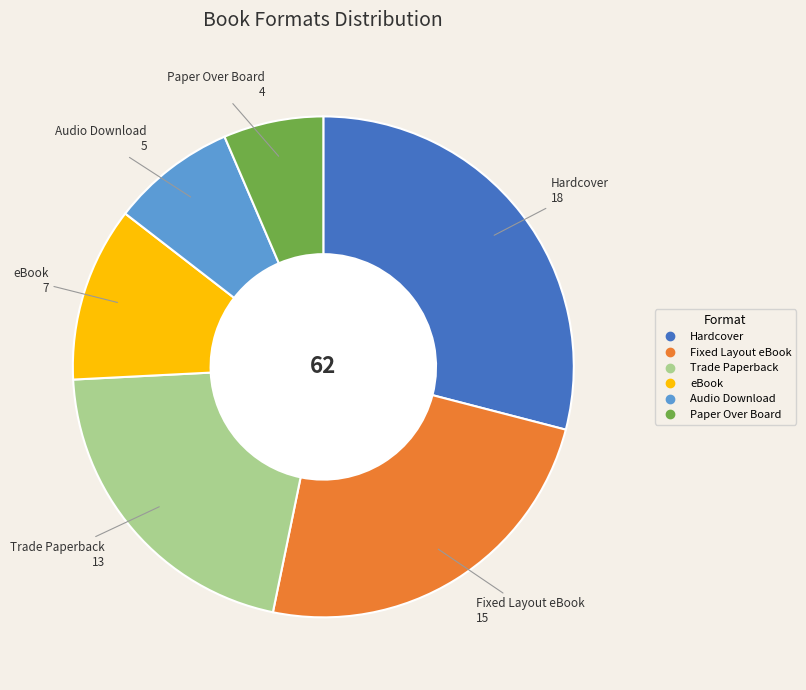

How many segments does this pie chart have?

6